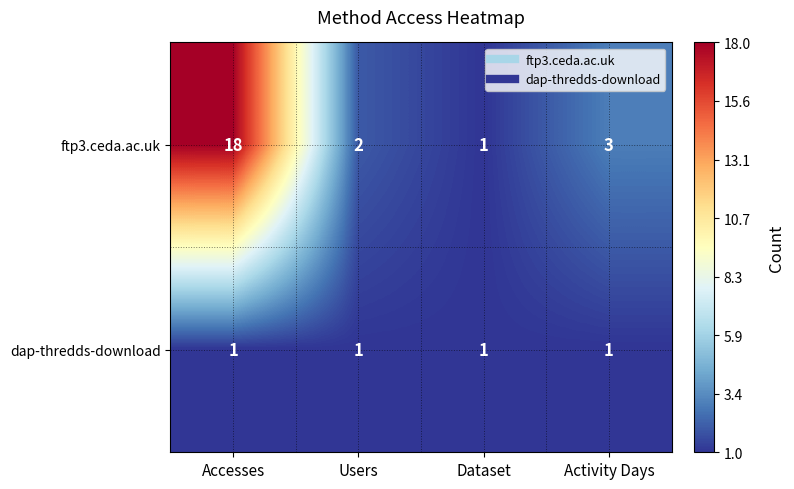

Rank the series at Activity Days from highest to lowest value.

ftp3.ceda.ac.uk, dap-thredds-download